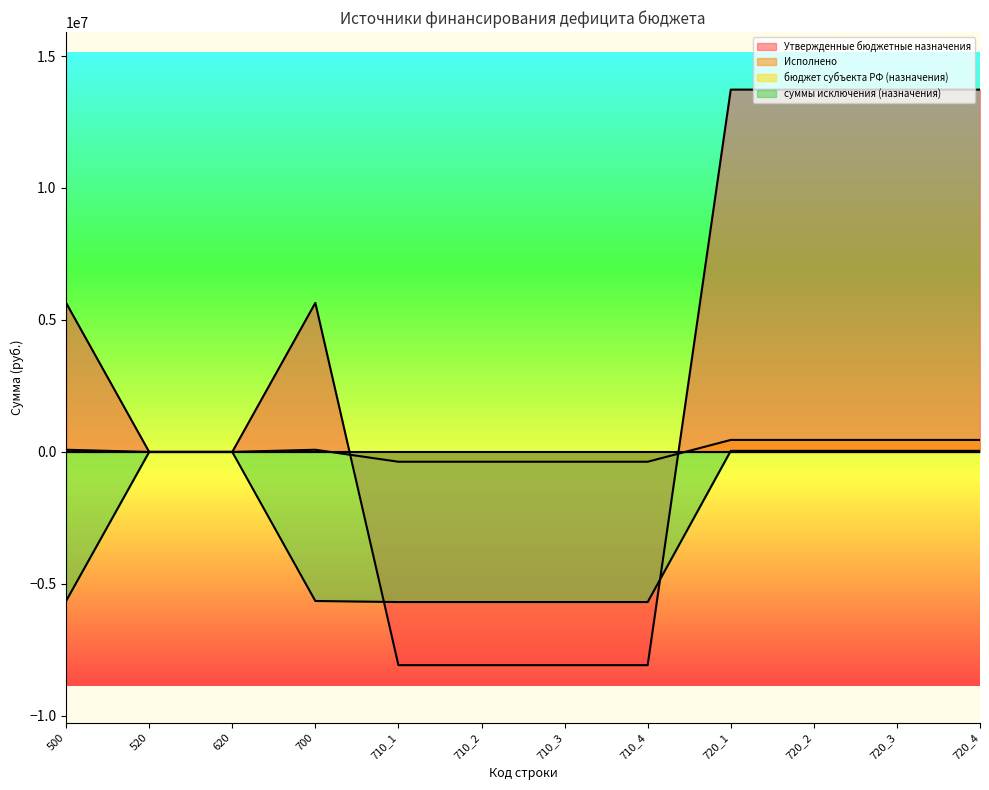

What is the difference between the highest and lowest values at 700?

11295200.0